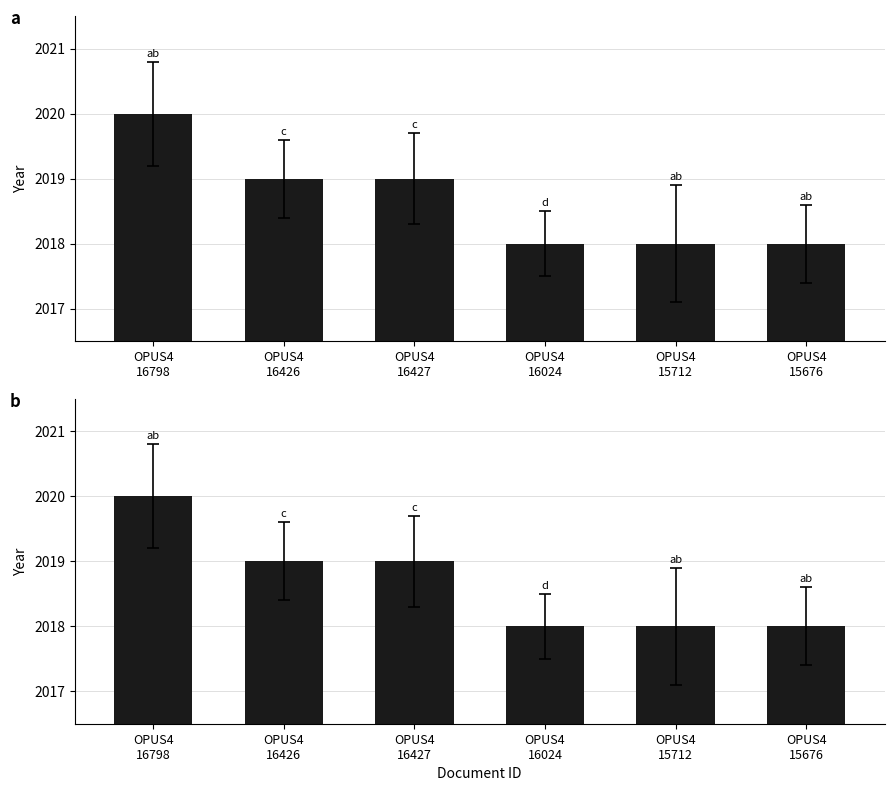

The value at OPUS4
15676 is 2889. True or false?

False